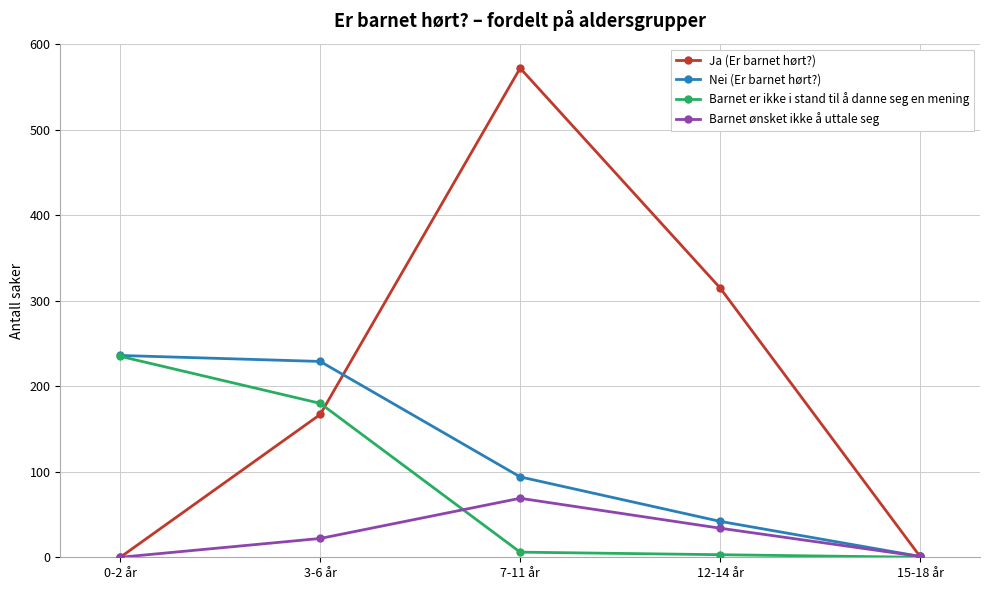

Which category has the highest value in the Ja (Er barnet hørt?) series?

7-11 år